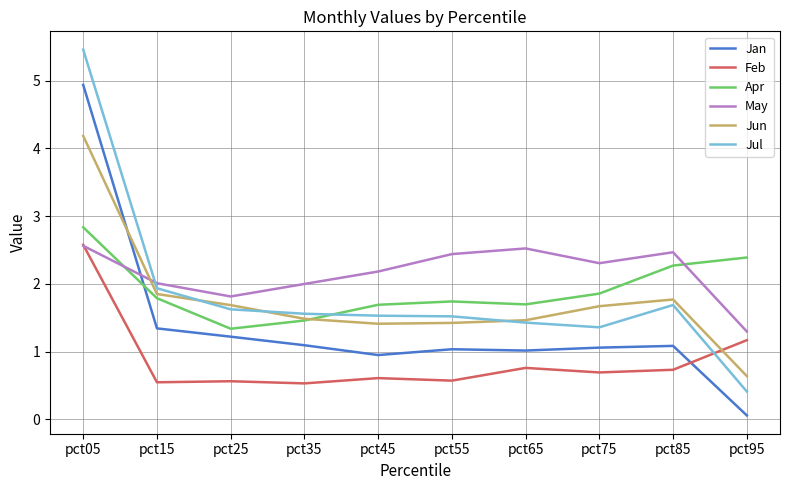

Which series has the largest total across all categories?

May